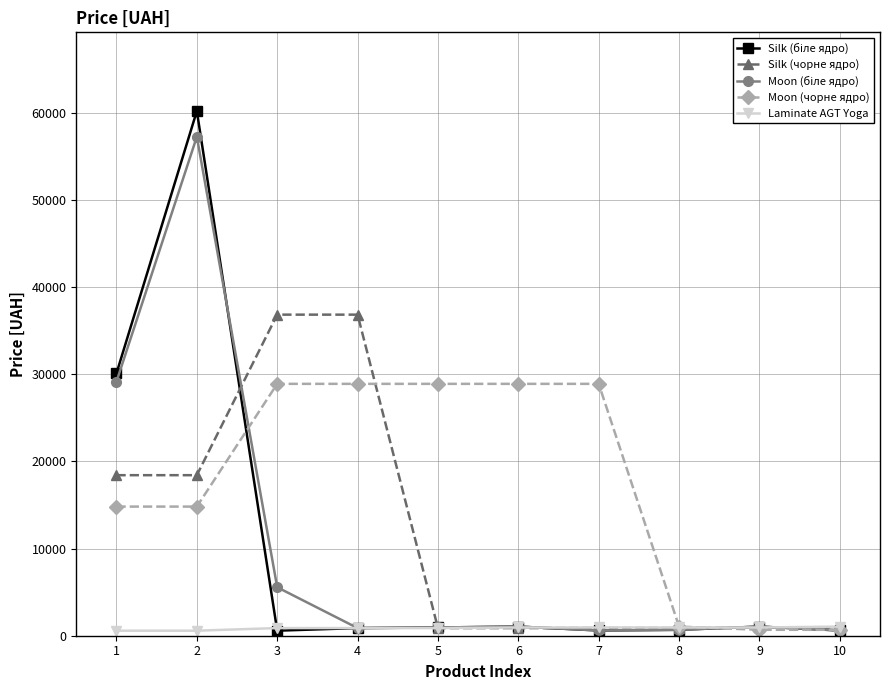

Which series has the largest total across all categories?

Moon (чорне ядро)